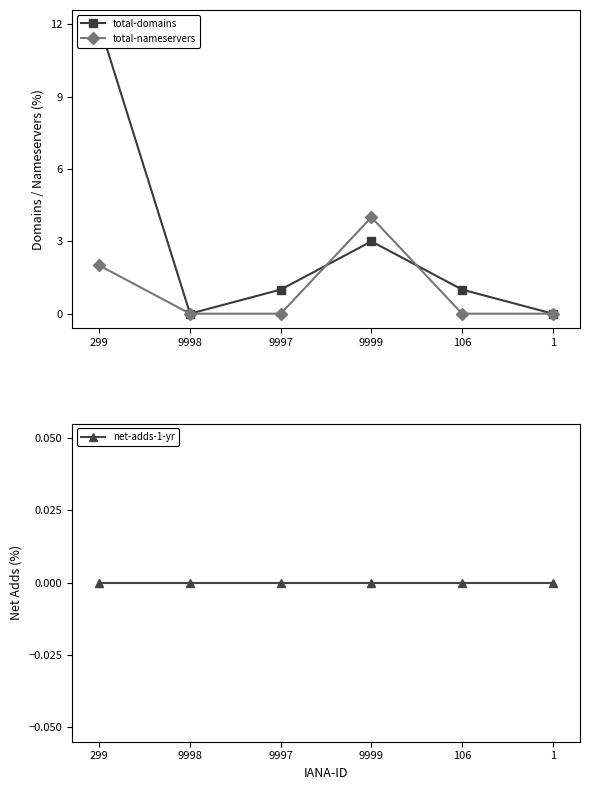

After their last crossing, which series has the higher values: total-domains or total-nameservers?

total-domains